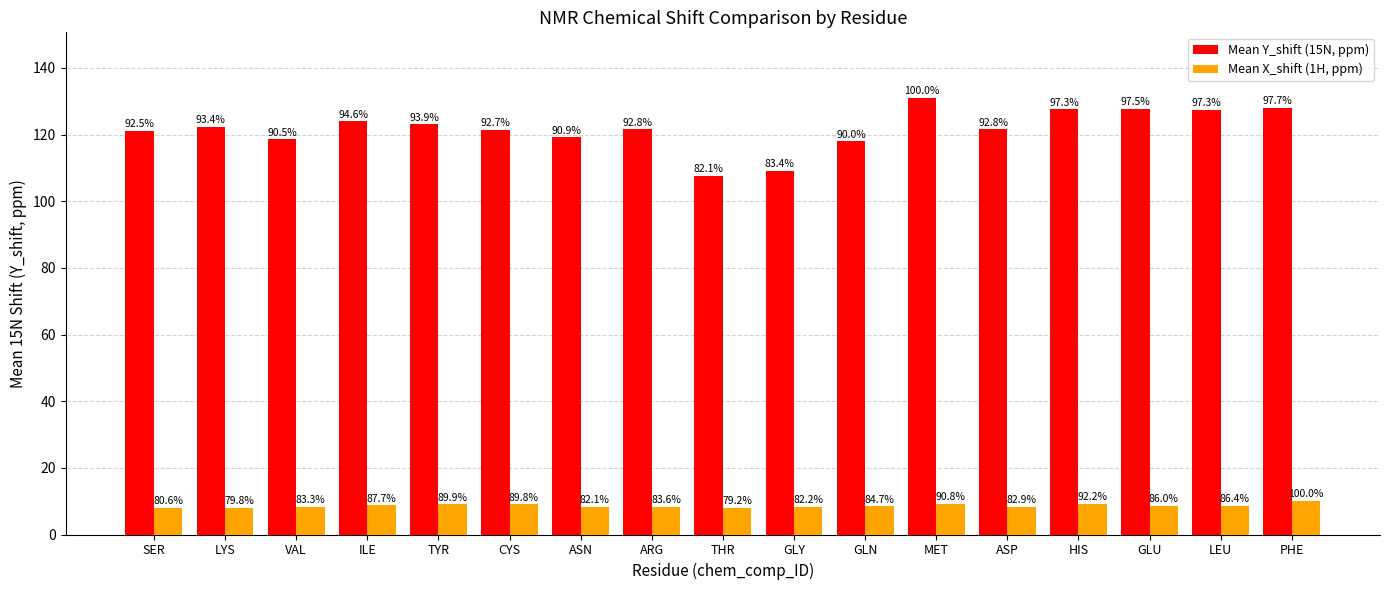

Which series changed the most between SER and ASN?

Mean Y_shift (15N, ppm)